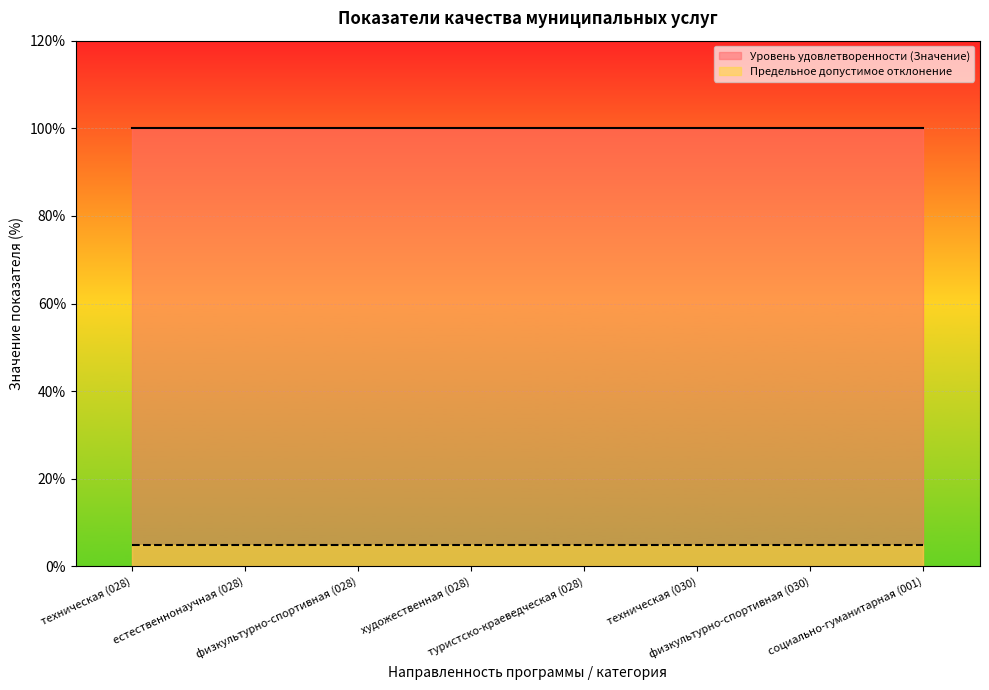

True or false: Уровень удовлетворенности (Значение) and Предельное допустимое отклонение cross at least once.

False